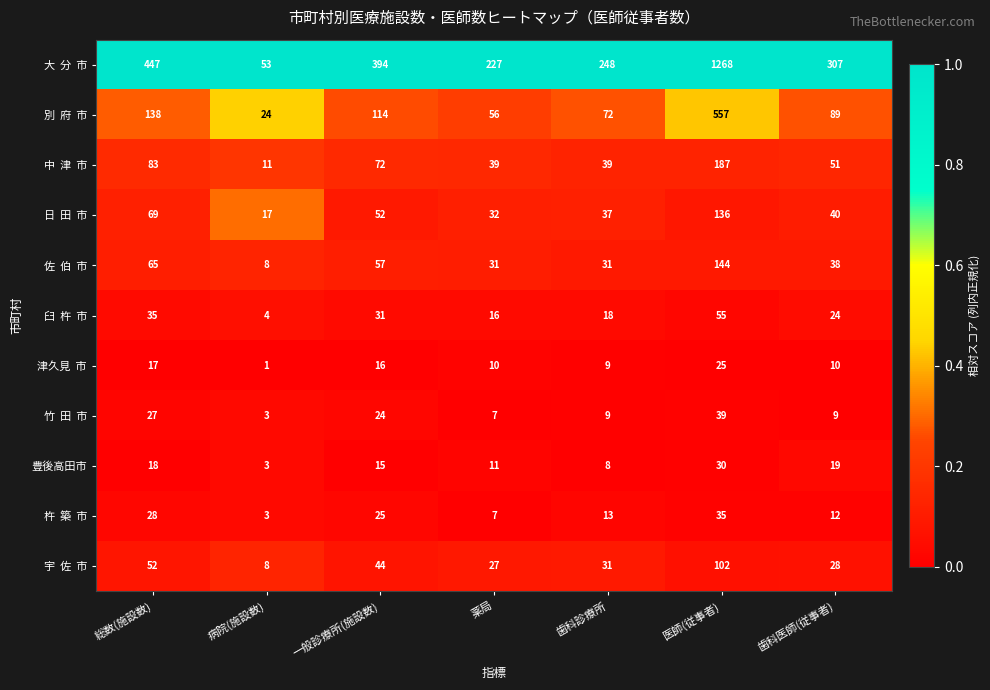

What is the difference between the highest and lowest values at 総数(施設数)?

430